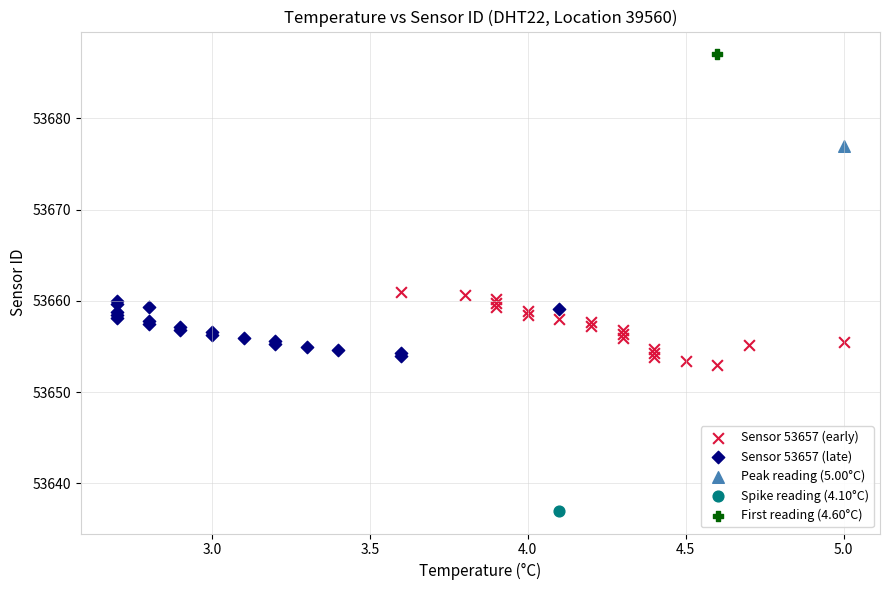

Which series contains the highest Y value?

First reading (4.60°C)